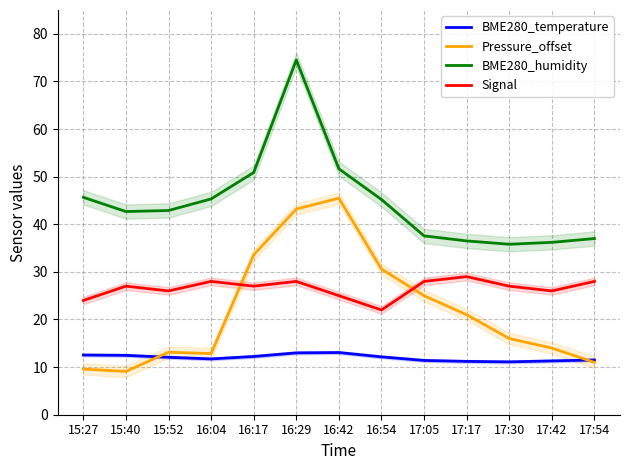

What is the label of the 6th point from the left?

16:29